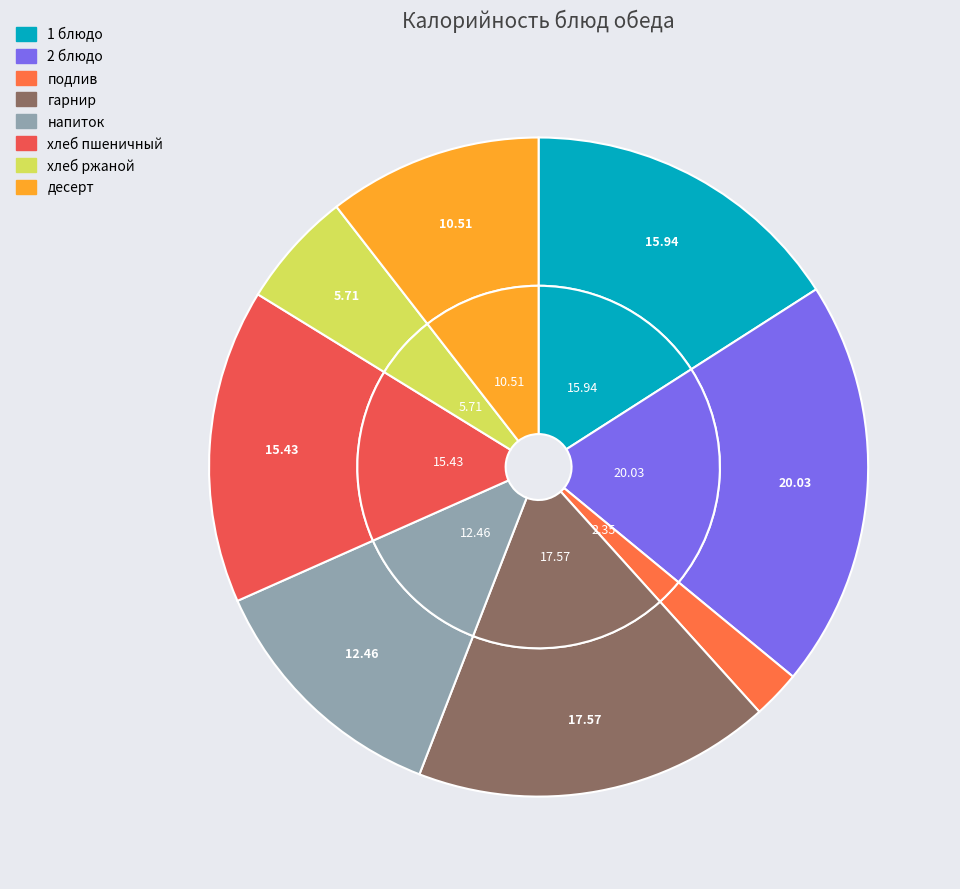

How much of the chart is everything except гарнир?

82.4%